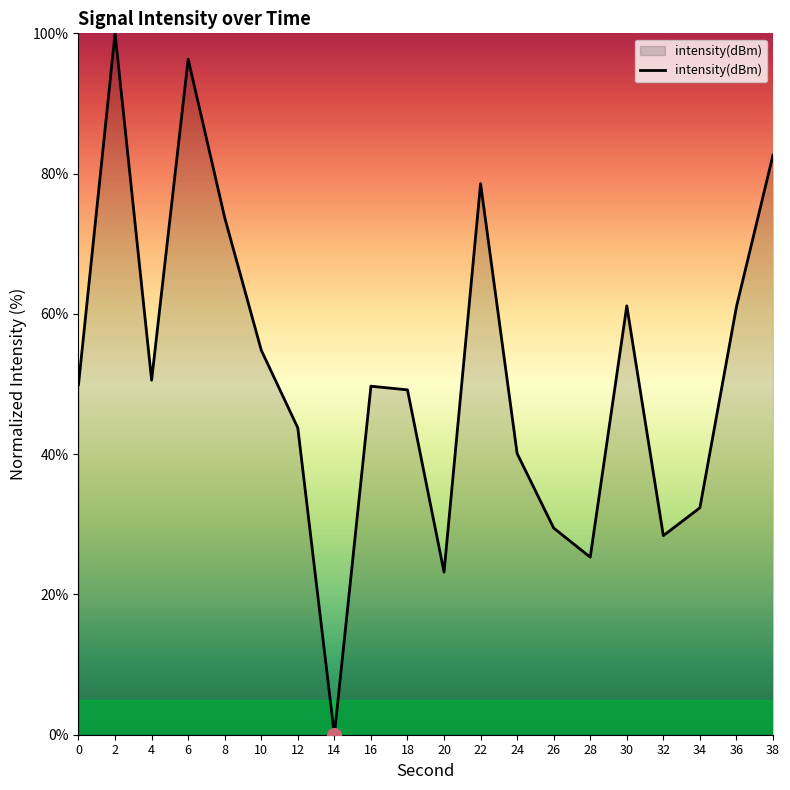

Where is the first local minimum?

4